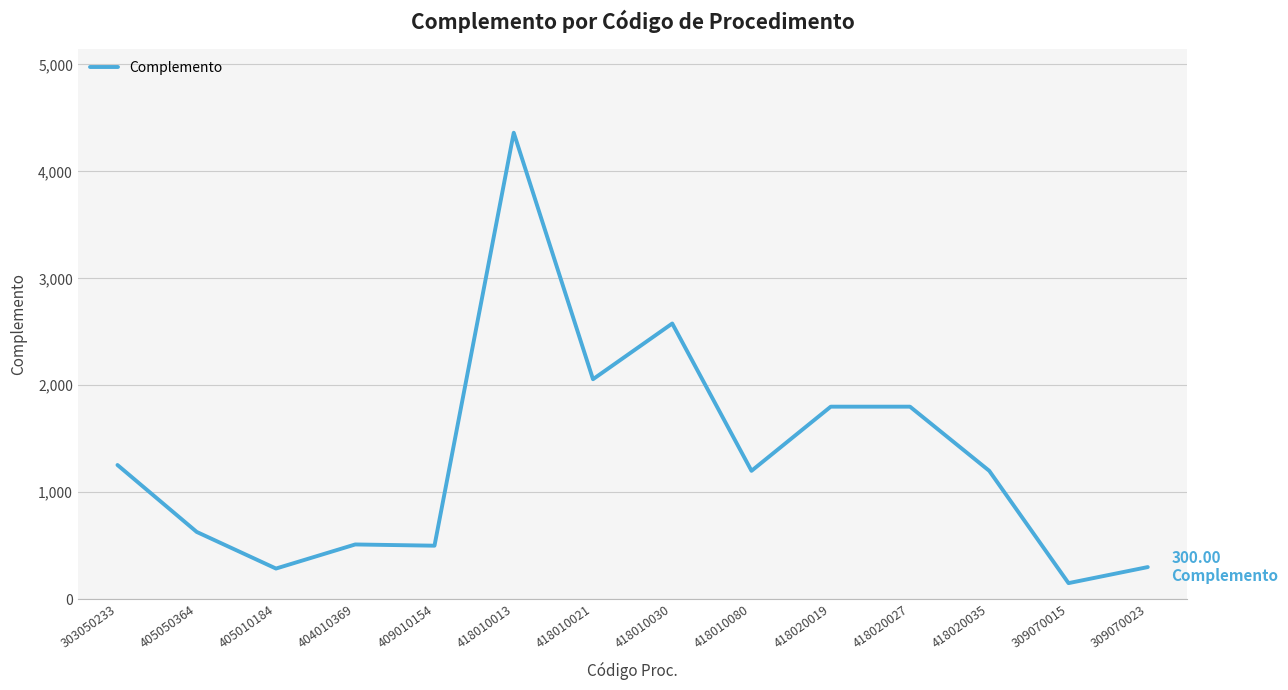

The value at 303050233 is 1878.8. True or false?

False